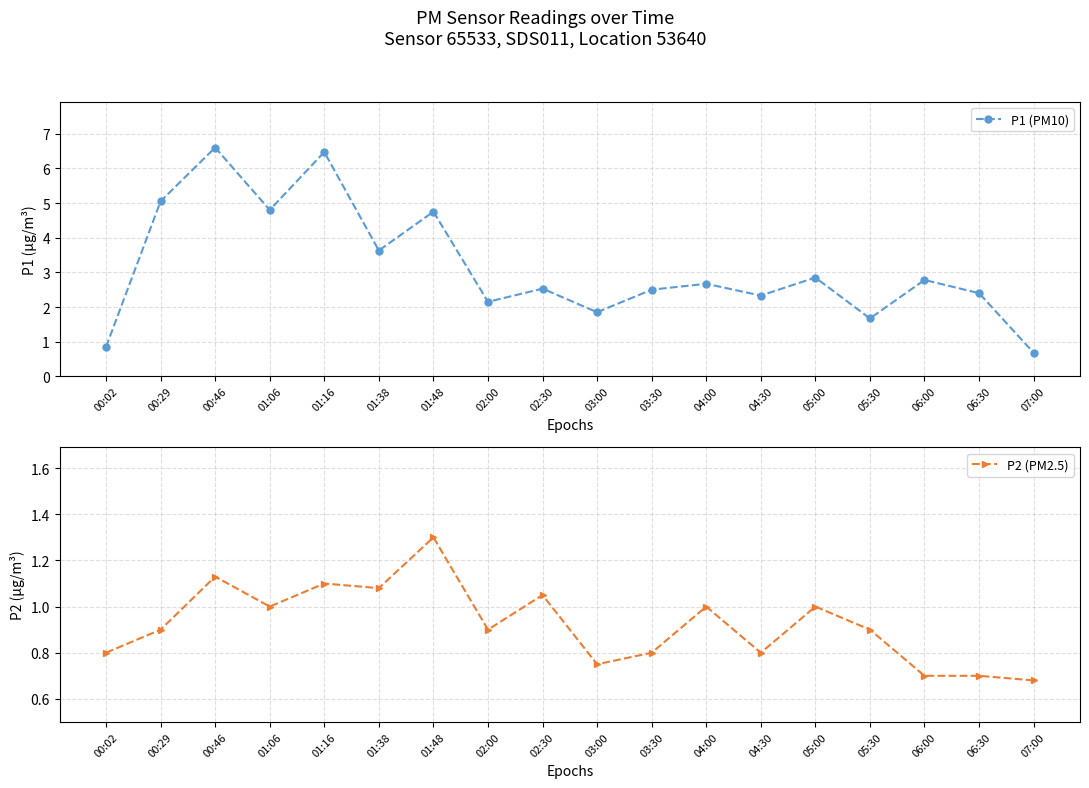

How many categories are shown in the chart?

18